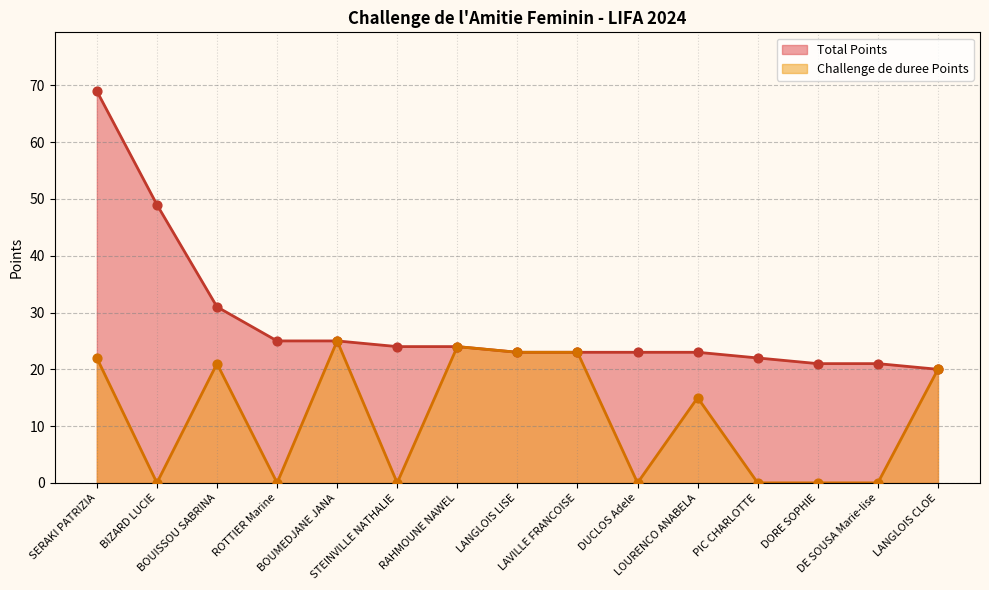

At how many categories does at least one series exceed 25?

3